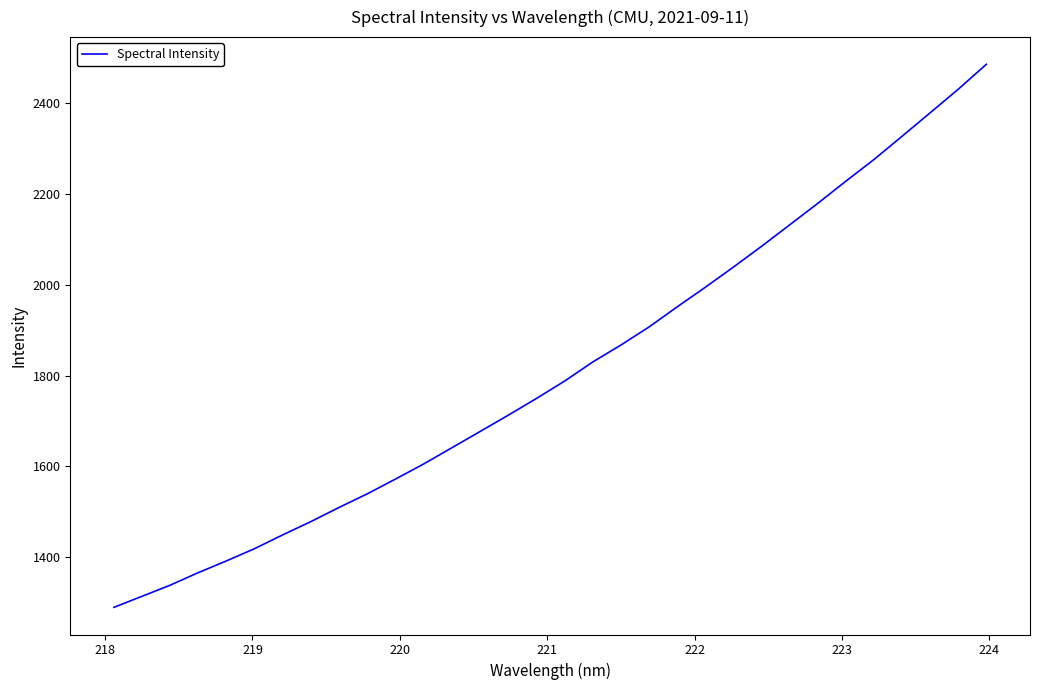

What is the difference between the maximum and minimum values?

1196.7